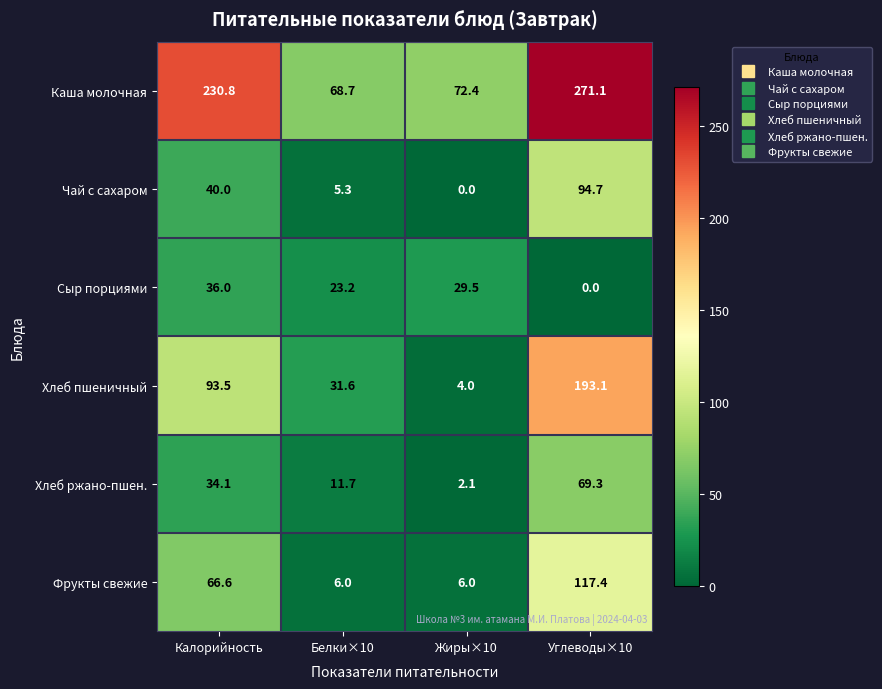

At which label does Хлеб ржано-пшен. first exceed 34?

Калорийность